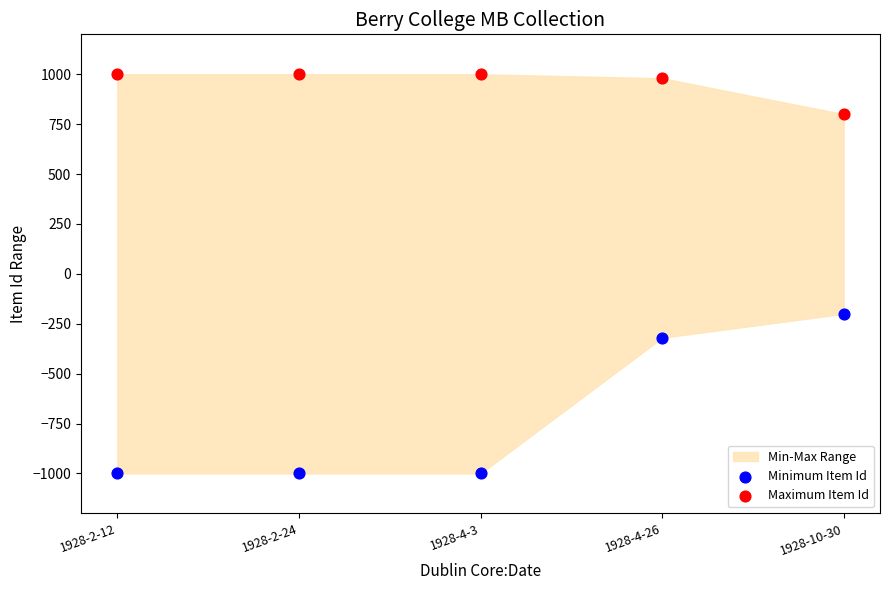

Across all series, what Y value is closest to 0?

-200